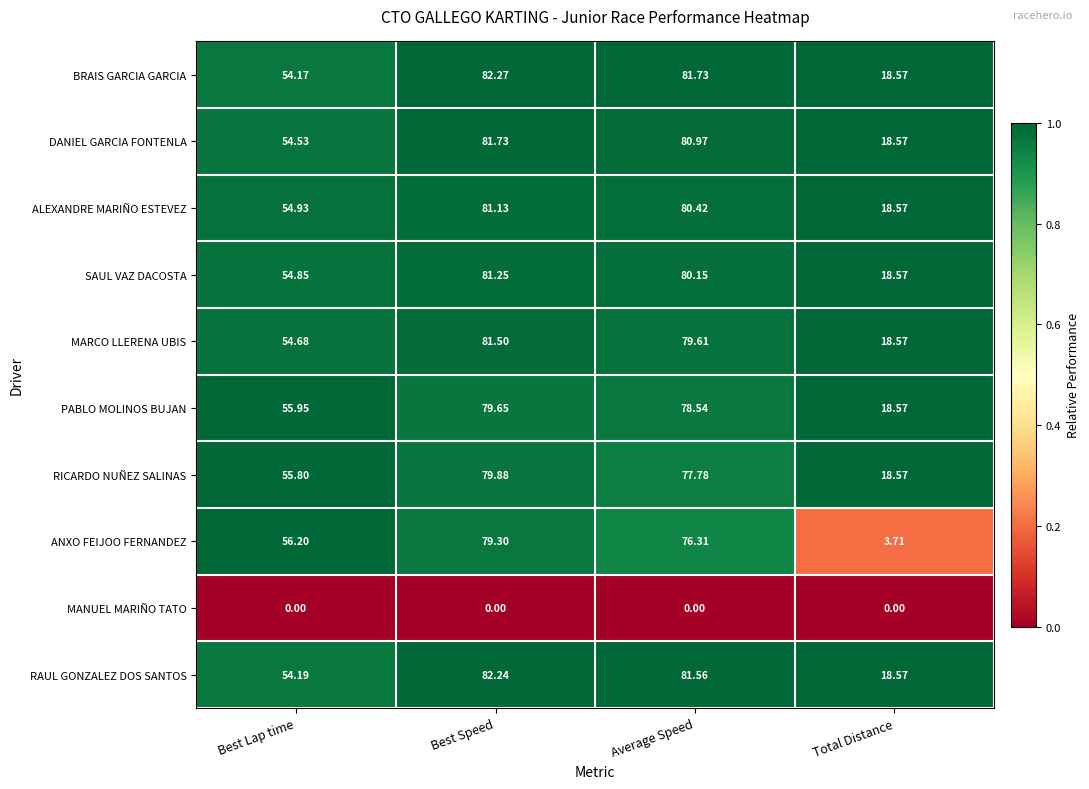

Count the number of data series in this chart.

10